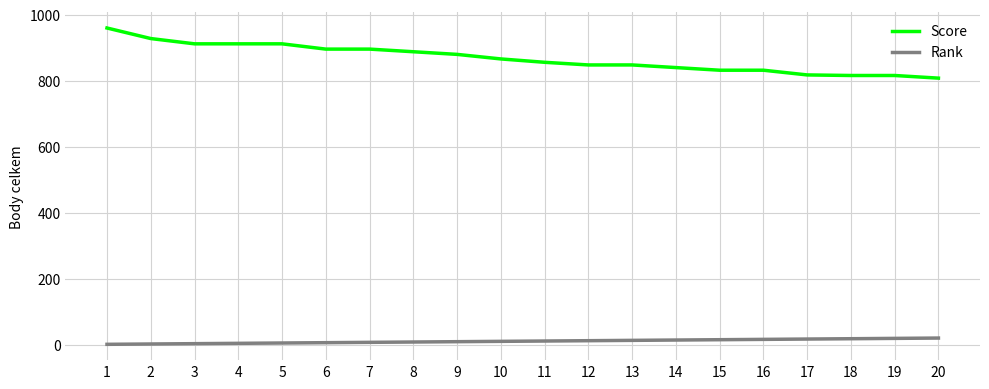

Which series has the largest total across all categories?

Score